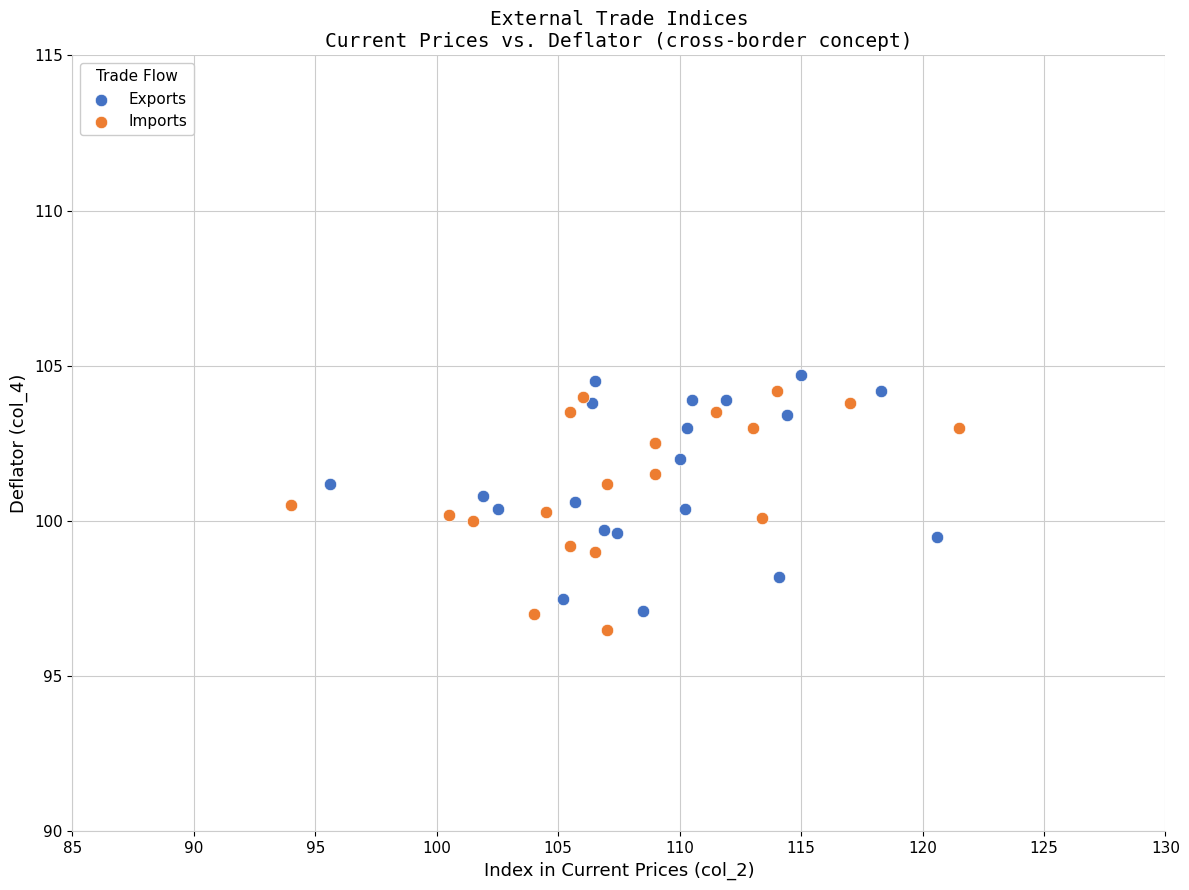

What are all the series names shown in the legend?

Exports, Imports